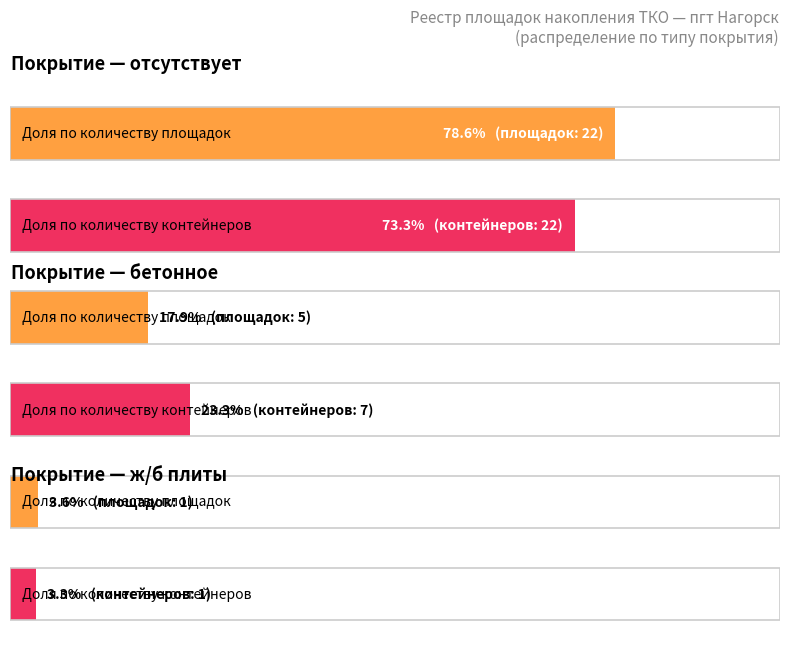

Between 0 and 1, which series saw the biggest shift?

Количество площадок